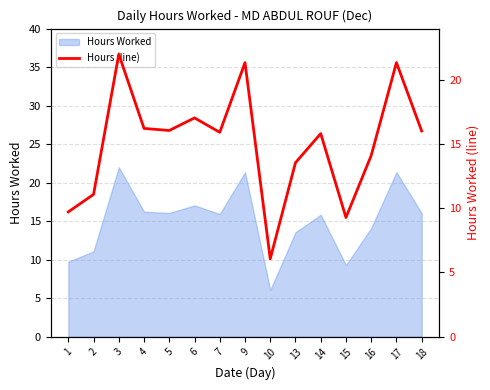

List the labels in order of value, smallest first.

10, 15, 1, 2, 13, 16, 14, 7, 18, 5, 4, 6, 9, 17, 3